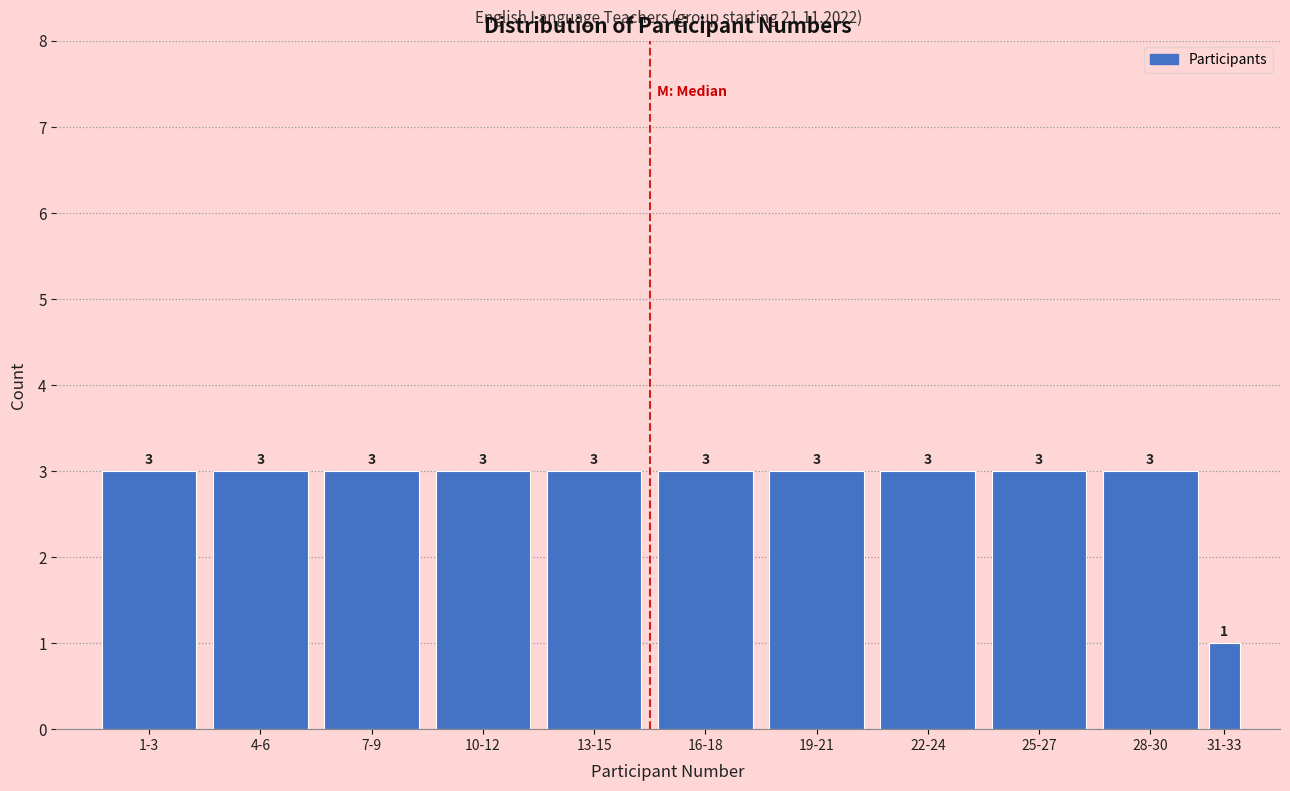

Reading left to right, what are all the values shown in this chart?

3	3	3	3	3	3	3	3	3	3	1